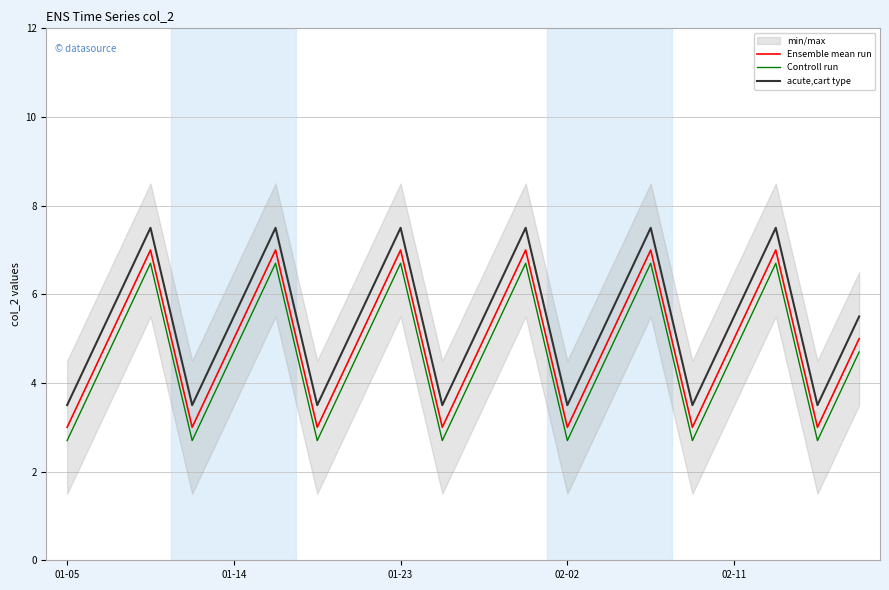

In Controll run, how many points are lower than both neighbors (excluding endpoints)?

6